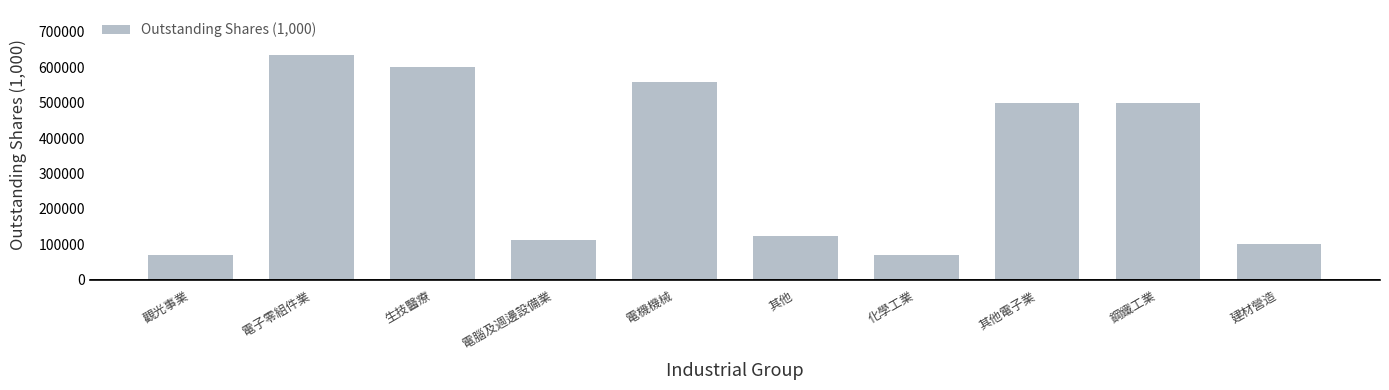

Which label corresponds to the largest value in the chart?

電子零組件業